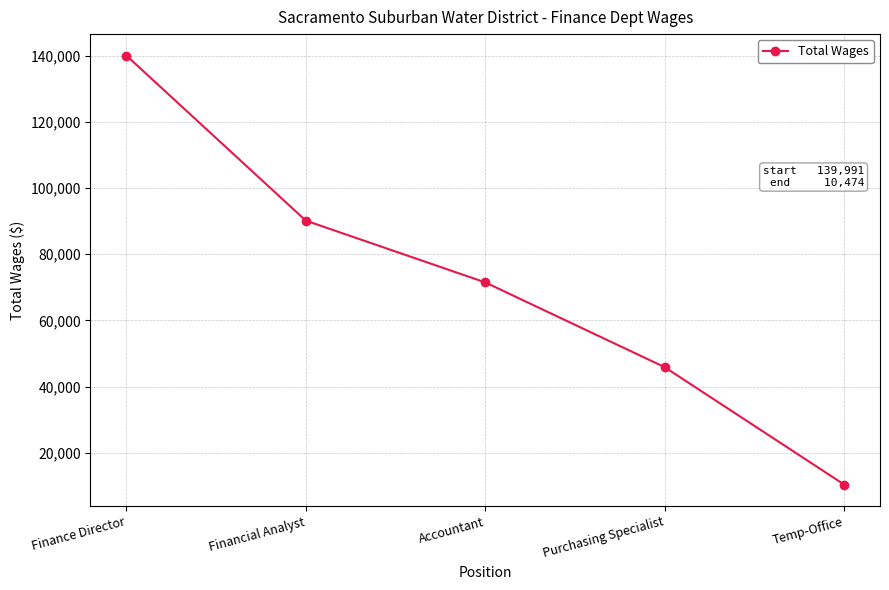

What is the difference between the second highest and second lowest values?

44245